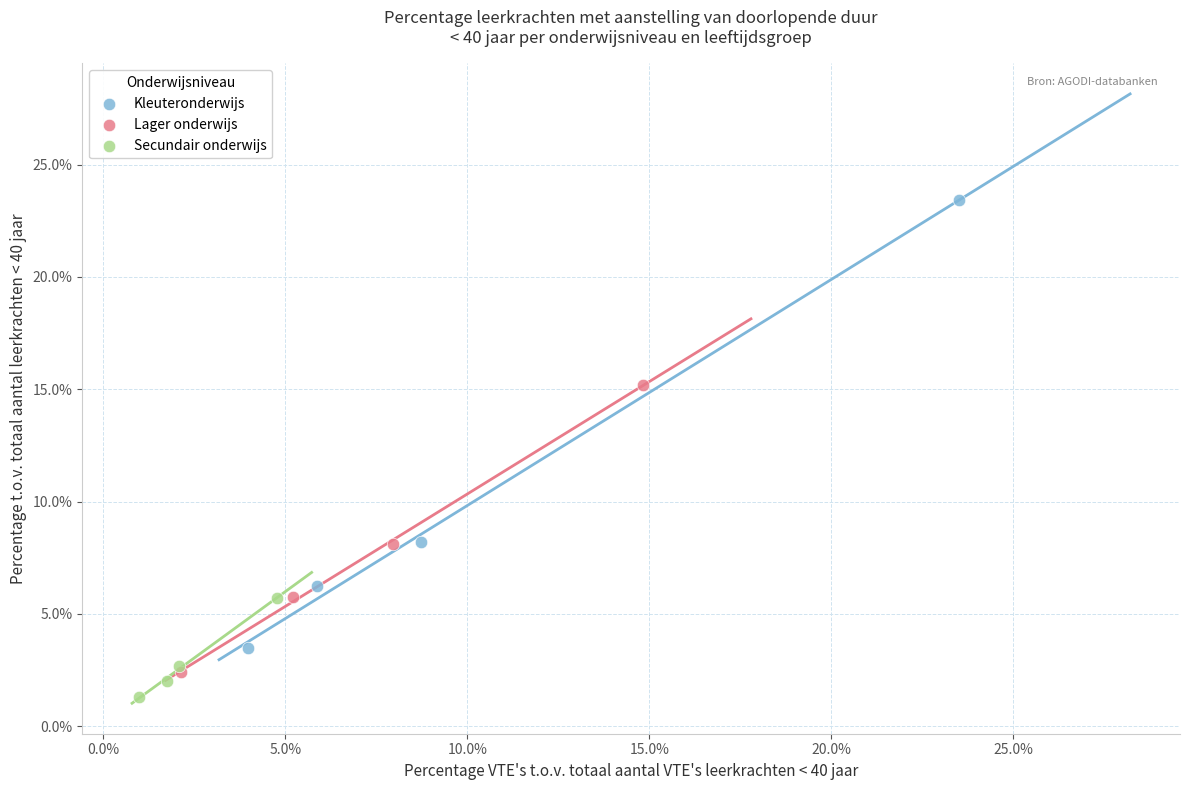

Which series reaches the minimum Y coordinate?

Secundair onderwijs